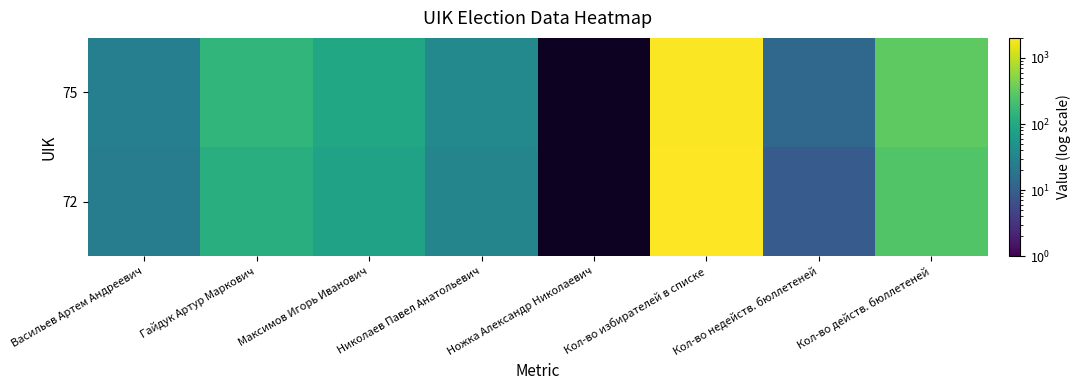

Between Кол-во действ. бюллетеней and Николаев Павел Анатольевич, which is larger?

Кол-во действ. бюллетеней